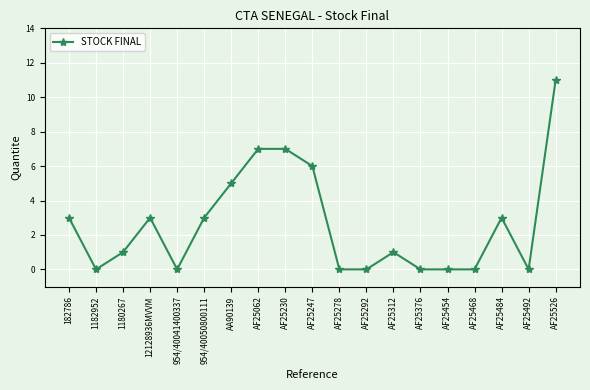

How many categories are shown in the chart?

19